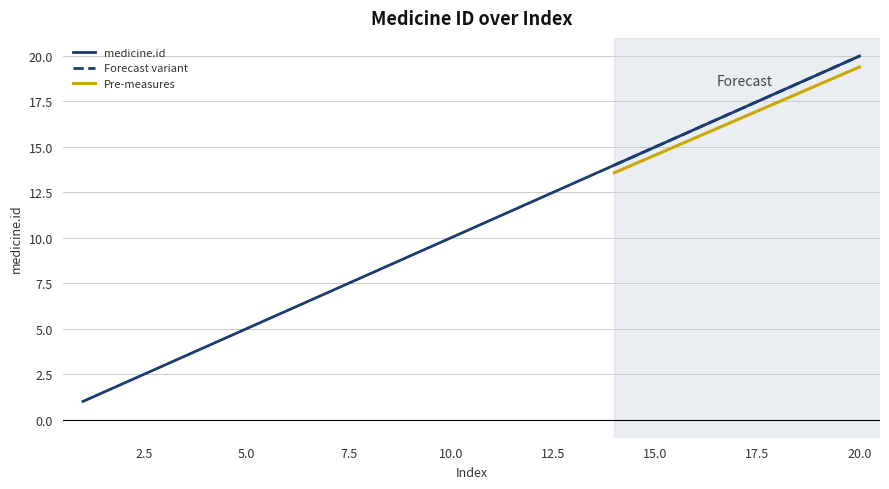

What is the greatest value displayed?

20